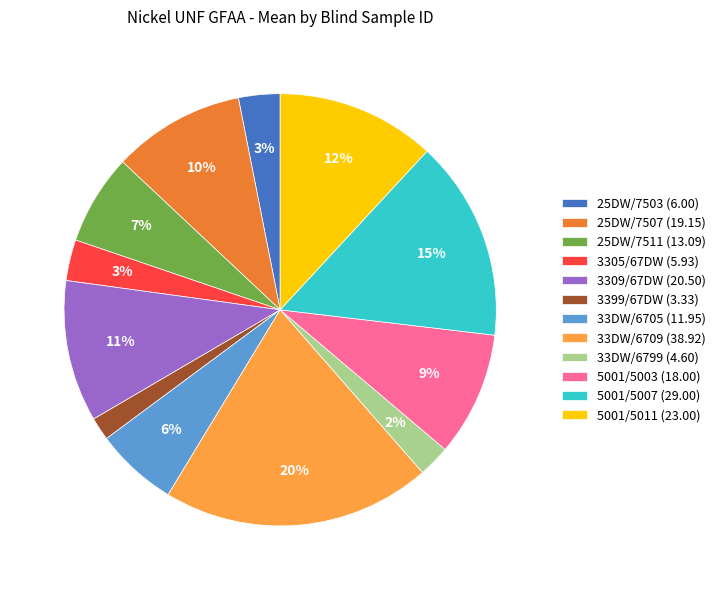

What is the ratio of the value at 3309/67DW to the value at 5001/5011?

0.9